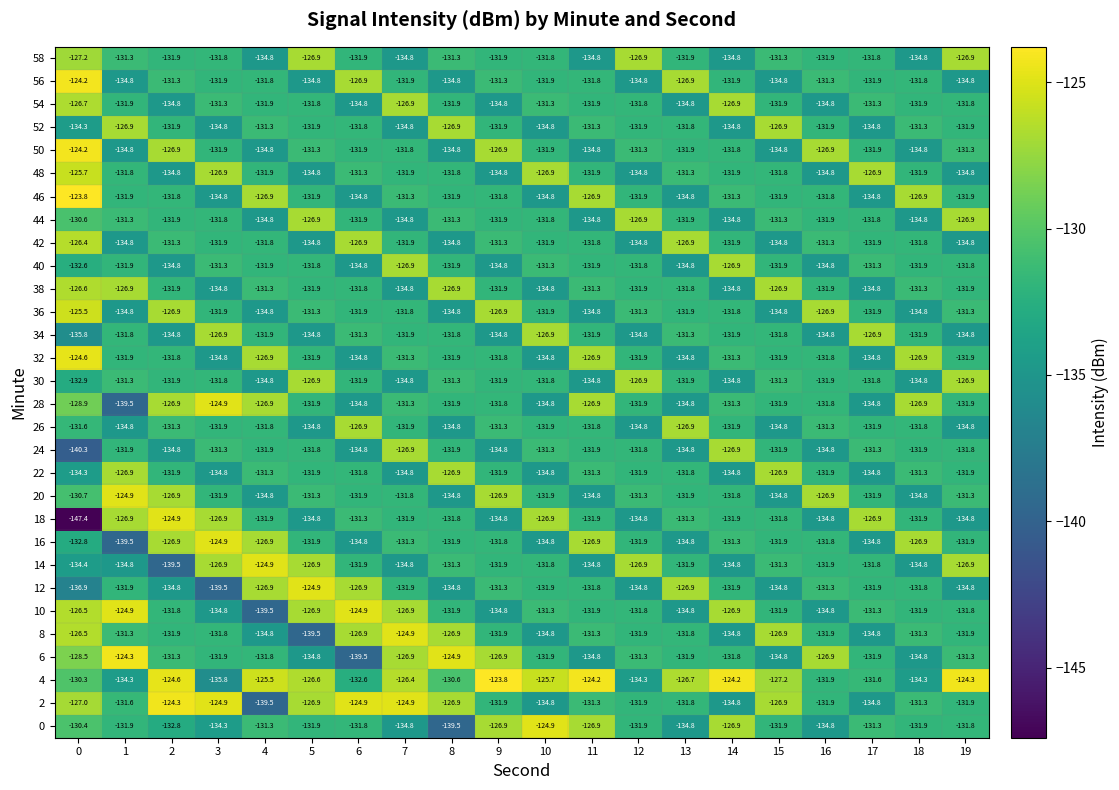

What is the average value of the 30 series?

-131.8